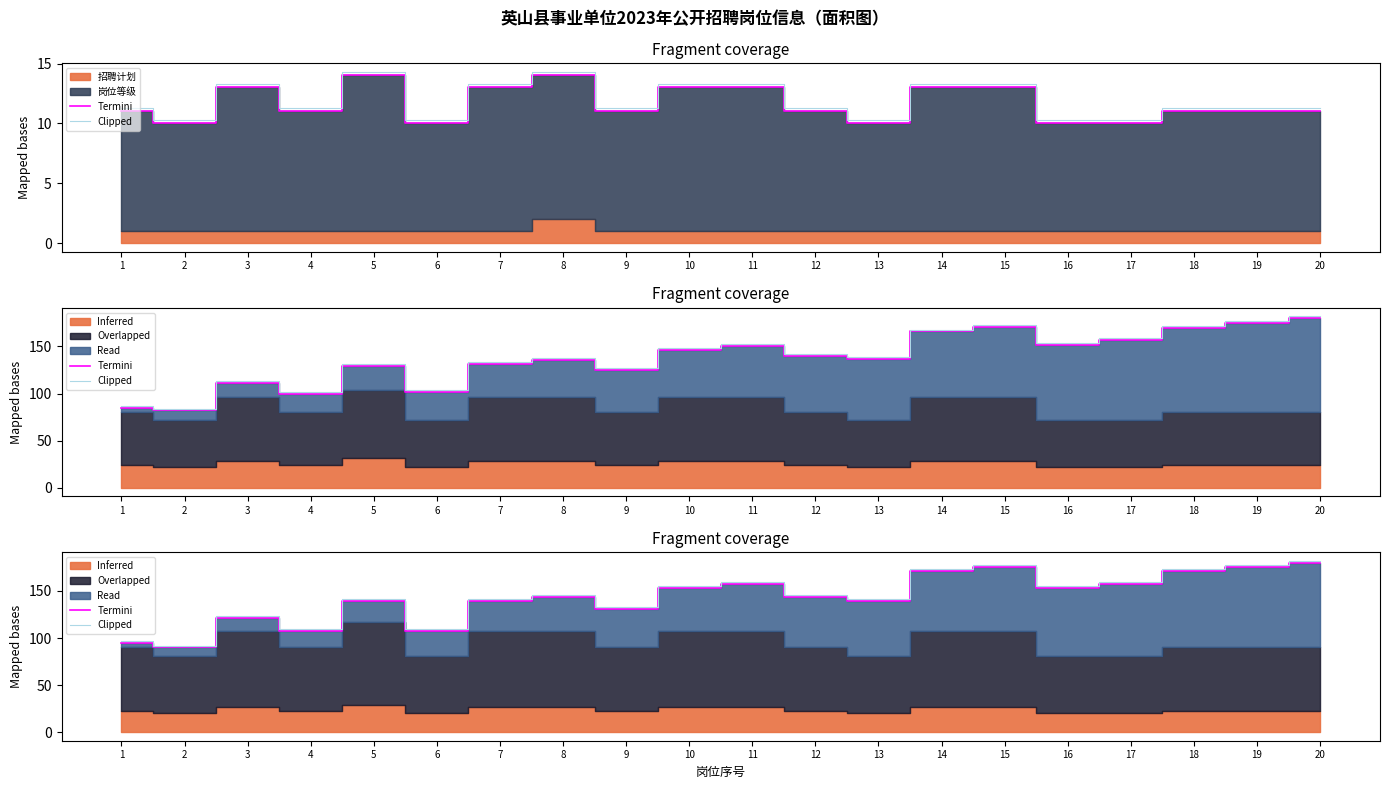

How many data points in Clipped are above 146?

9